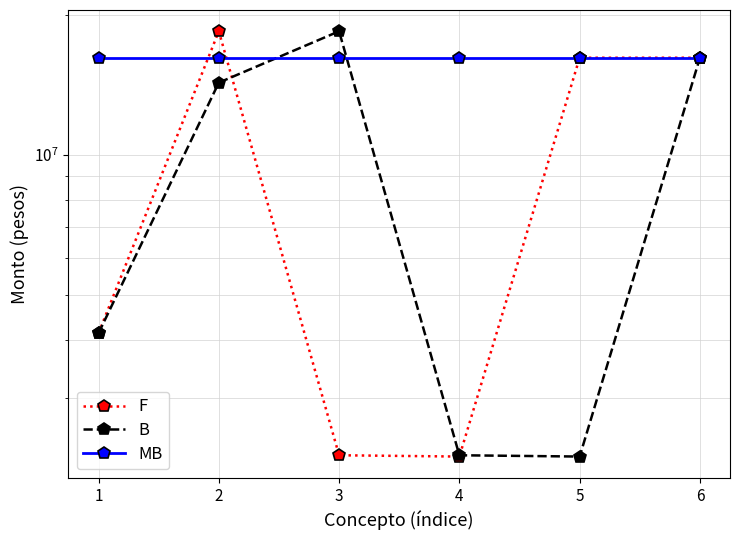

How many times do MB and B cross each other?

2